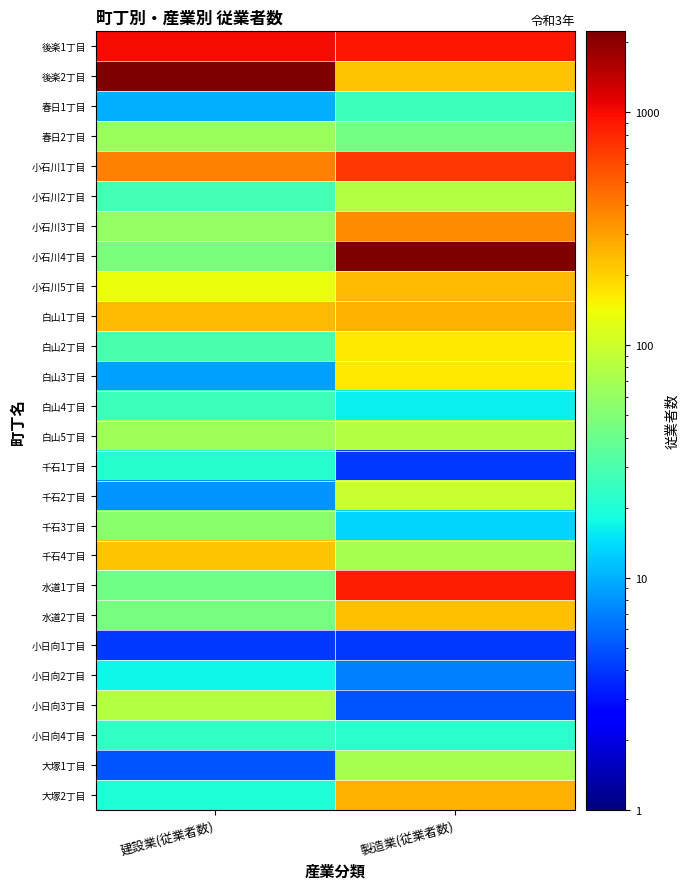

What is the total value across all series at 製造業(従業者数)?

7120